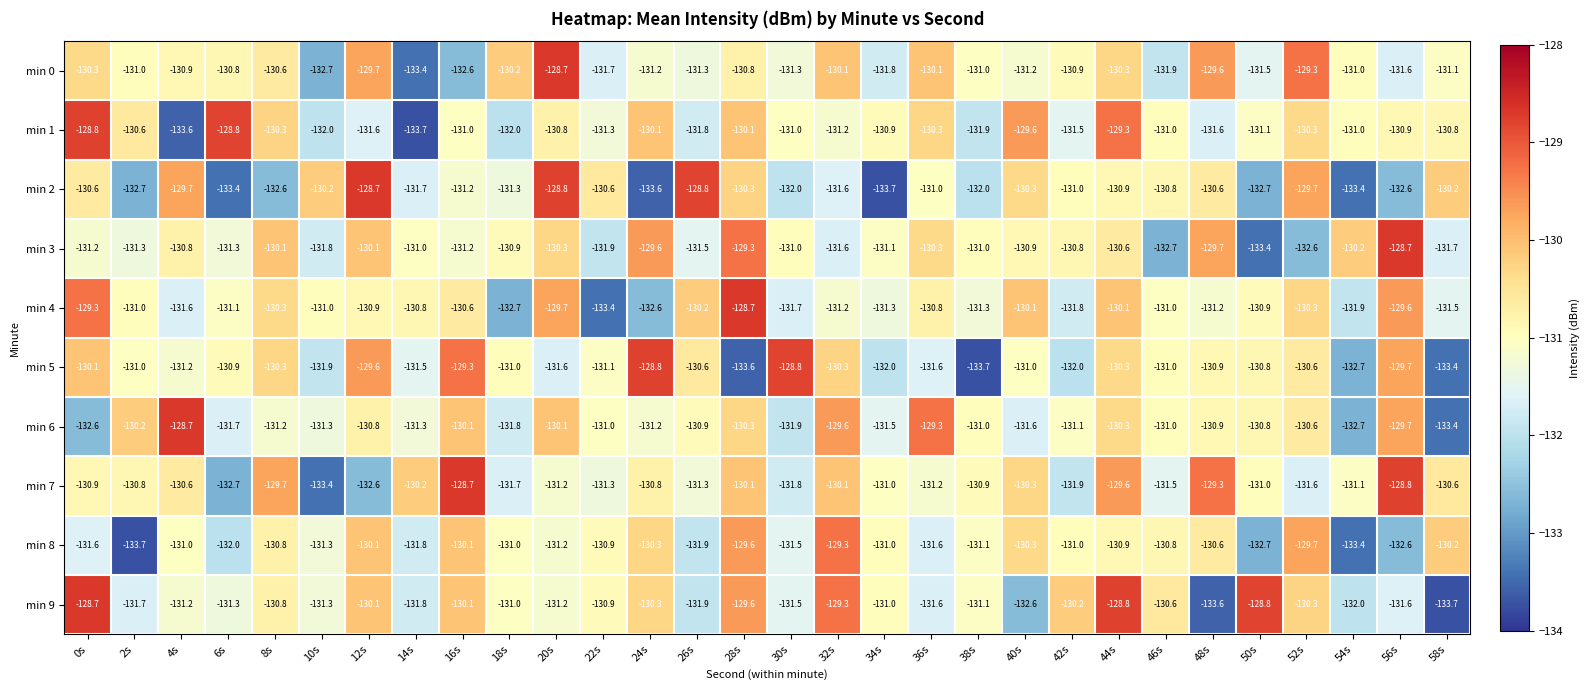

What is the maximum value shown in the chart?

-128.7